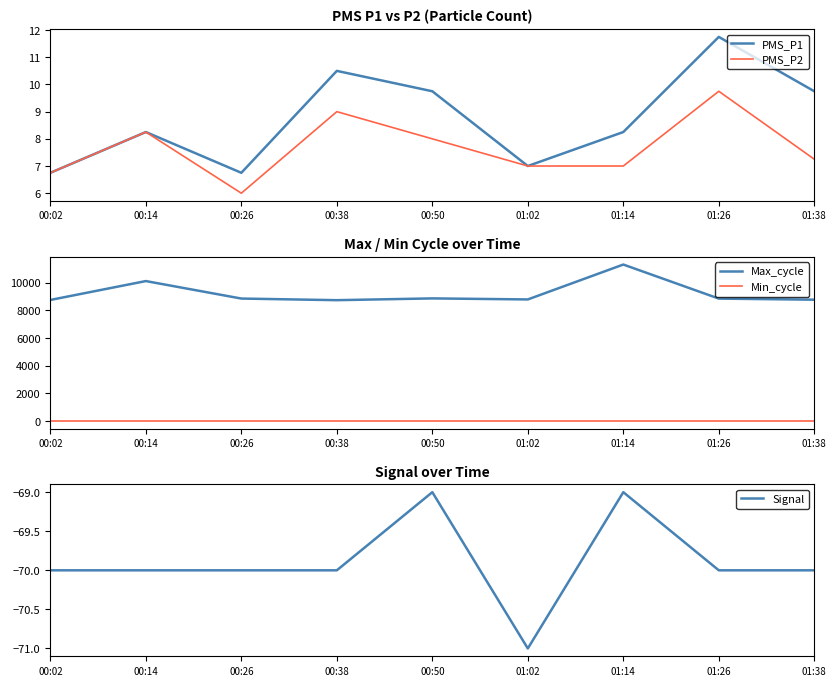

What position from the left is 01:38?

9